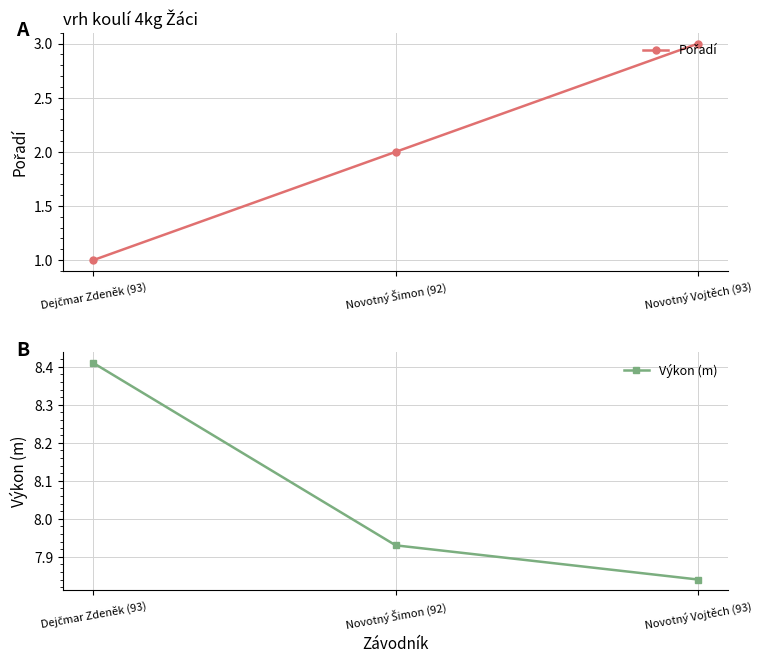

Count the Výkon (m) values in the range 7 to 8.

2